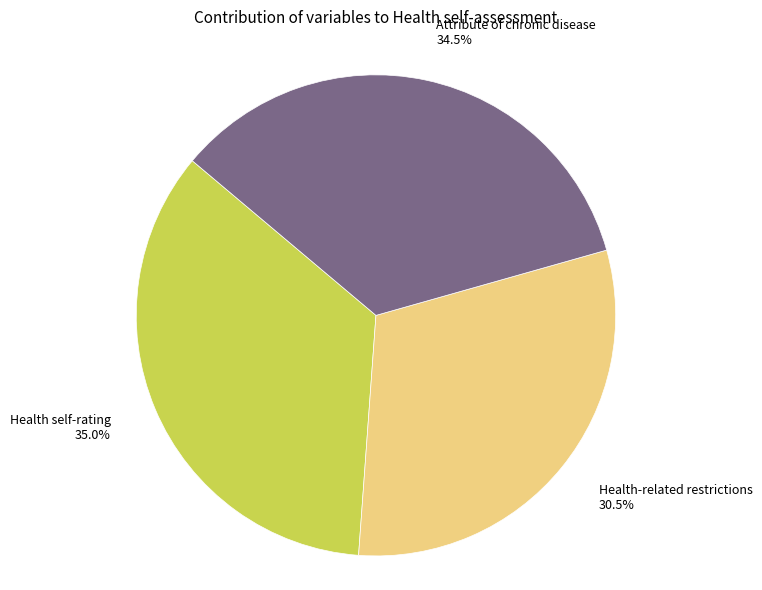

The Health self-rating slice represents 43% of the pie. True or false?

False